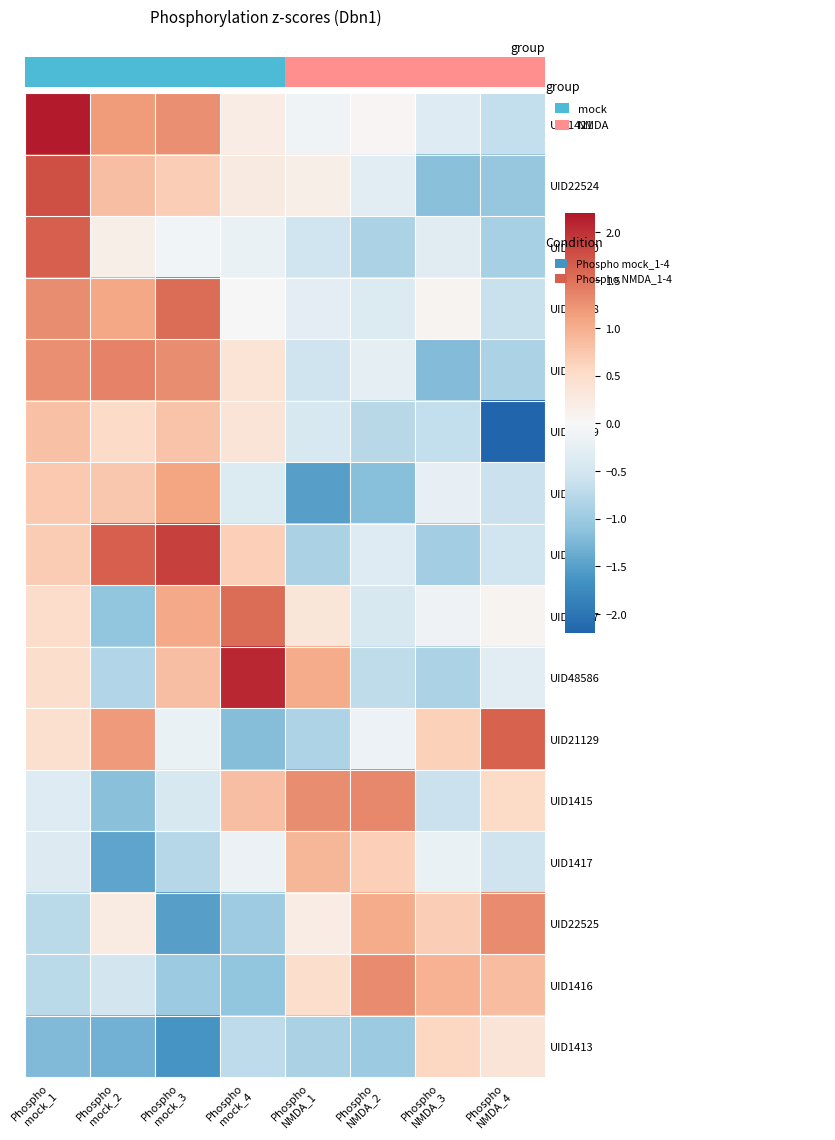

What is the total value across all series at Phospho
NMDA_3?

2.7